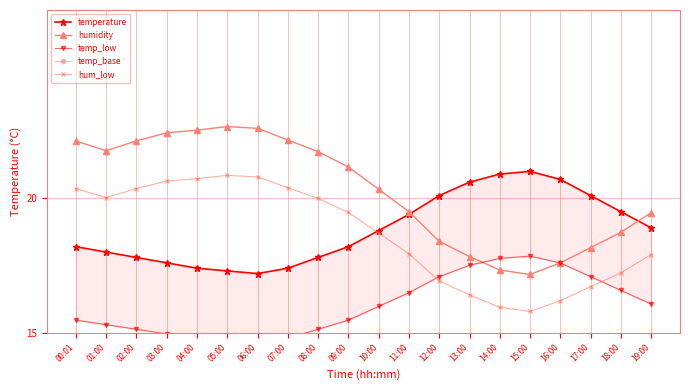

Count the number of categories in the chart.

20